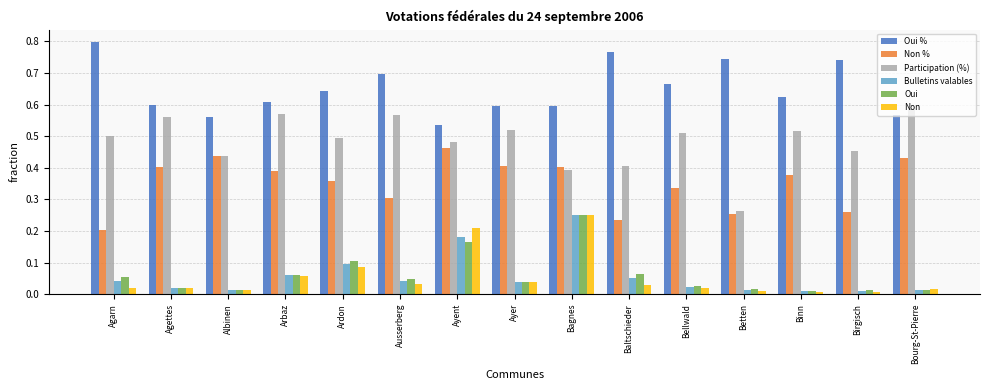

Which series has the largest range (max minus min)?

Participation (%)